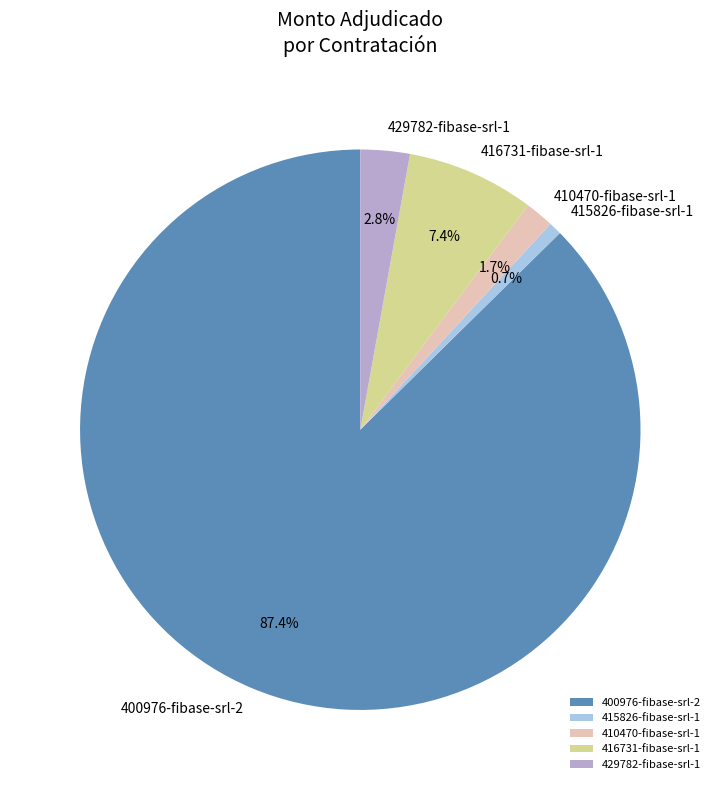

What is the ratio of the value at 416731-fibase-srl-1 to the value at 410470-fibase-srl-1?

4.4